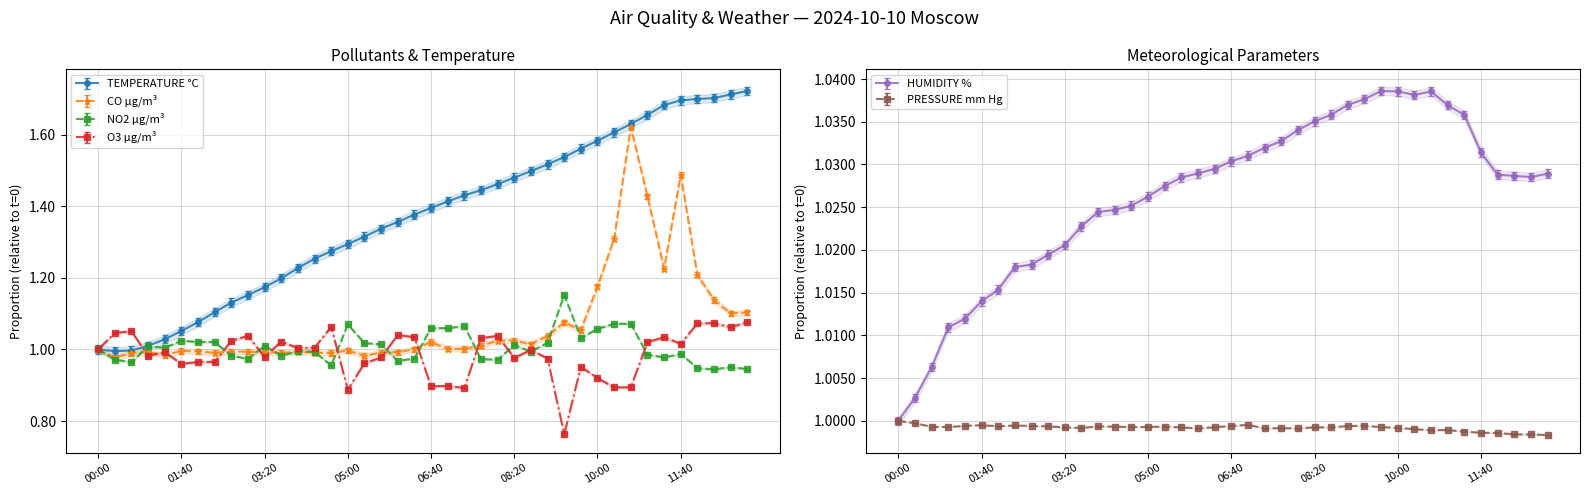

Reading right to left, what are all the values shown in this chart?

TEMPERATURE °C: 1.7	1.7	1.7	1.7	1.7	1.7	1.7	1.6	1.6	1.6	1.6	1.5	1.5	1.5	1.5	1.5	1.4	1.4	1.4	1.4	1.4	1.4	1.3	1.3	1.3	1.3	1.3	1.2	1.2	1.2	1.2	1.1	1.1	1.1	1.1	1.0	1.0	1.0	1.0	1.0
CO µg/m³: 1.1	1.1	1.1	1.2	1.5	1.2	1.4	1.6	1.3	1.2	1.1	1.1	1.0	1.0	1.0	1.0	1.0	1.0	1.0	1.0	1.0	1.0	1.0	1.0	1.0	1.0	1.0	1.0	1.0	1.0	1.0	1.0	1.0	1.0	1.0	1.0	1.0	1.0	1.0	1.0
NO2 µg/m³: 0.9	0.9	0.9	0.9	1.0	1.0	1.0	1.1	1.1	1.1	1.0	1.1	1.0	1.0	1.0	1.0	1.0	1.1	1.1	1.1	1.0	1.0	1.0	1.0	1.1	1.0	1.0	1.0	1.0	1.0	1.0	1.0	1.0	1.0	1.0	1.0	1.0	1.0	1.0	1.0
O3 µg/m³: 1.1	1.1	1.1	1.1	1.0	1.0	1.0	0.9	0.9	0.9	1.0	0.8	1.0	1.0	1.0	1.0	1.0	0.9	0.9	0.9	1.0	1.0	1.0	1.0	0.9	1.1	1.0	1.0	1.0	1.0	1.0	1.0	1.0	1.0	1.0	1.0	1.0	1.1	1.0	1.0
HUMIDITY %: 1.0	1.0	1.0	1.0	1.0	1.0	1.0	1.0	1.0	1.0	1.0	1.0	1.0	1.0	1.0	1.0	1.0	1.0	1.0	1.0	1.0	1.0	1.0	1.0	1.0	1.0	1.0	1.0	1.0	1.0	1.0	1.0	1.0	1.0	1.0	1.0	1.0	1.0	1.0	1.0
PRESSURE mm Hg: 1.0	1.0	1.0	1.0	1.0	1.0	1.0	1.0	1.0	1.0	1.0	1.0	1.0	1.0	1.0	1.0	1.0	1.0	1.0	1.0	1.0	1.0	1.0	1.0	1.0	1.0	1.0	1.0	1.0	1.0	1.0	1.0	1.0	1.0	1.0	1.0	1.0	1.0	1.0	1.0